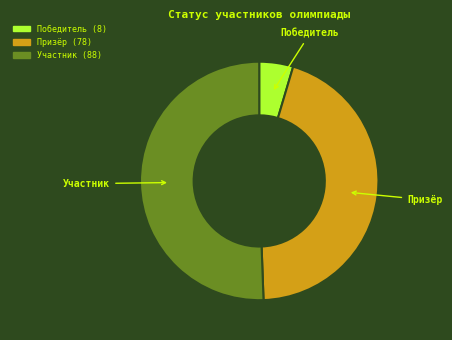

Count the number of slices in the pie.

3